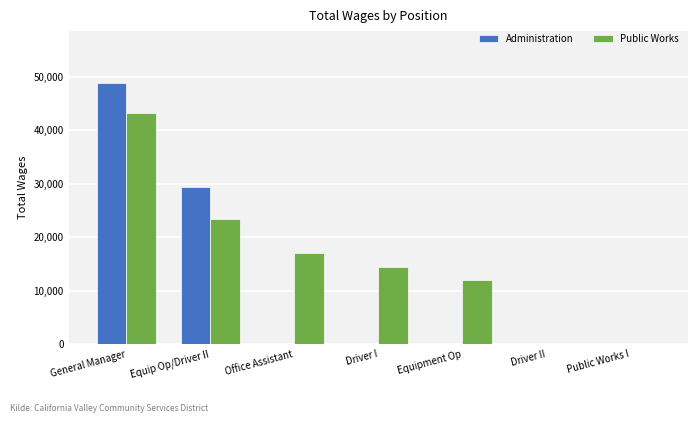

Reading right to left, what are all the values shown in this chart?

Administration: 0	0	0	0	0	29379	48798
Public Works: 0	0	12030	14416	17107	23325	43309